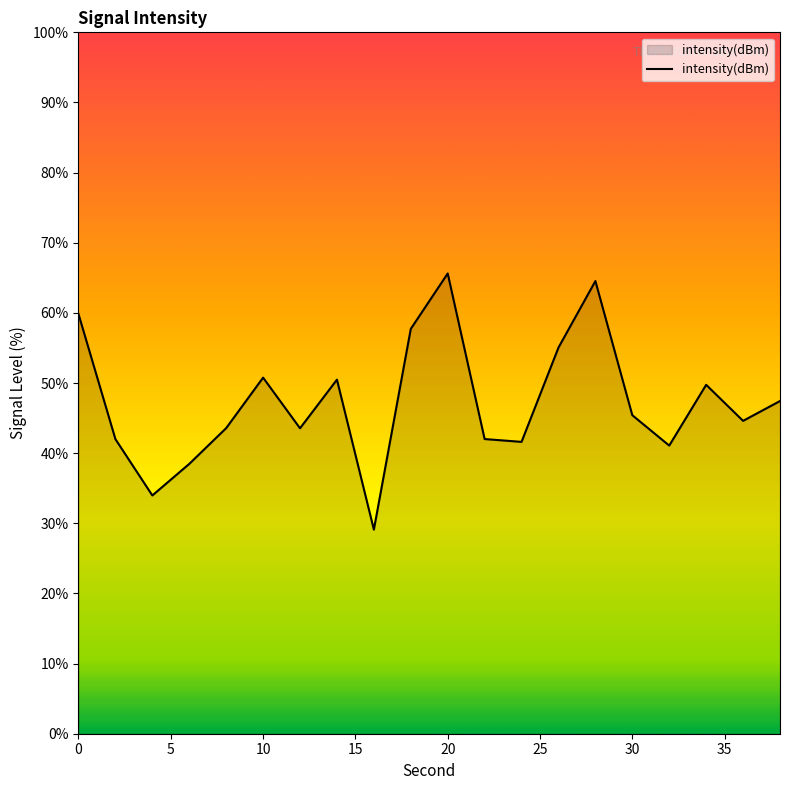

What is the smallest value displayed?

29.1